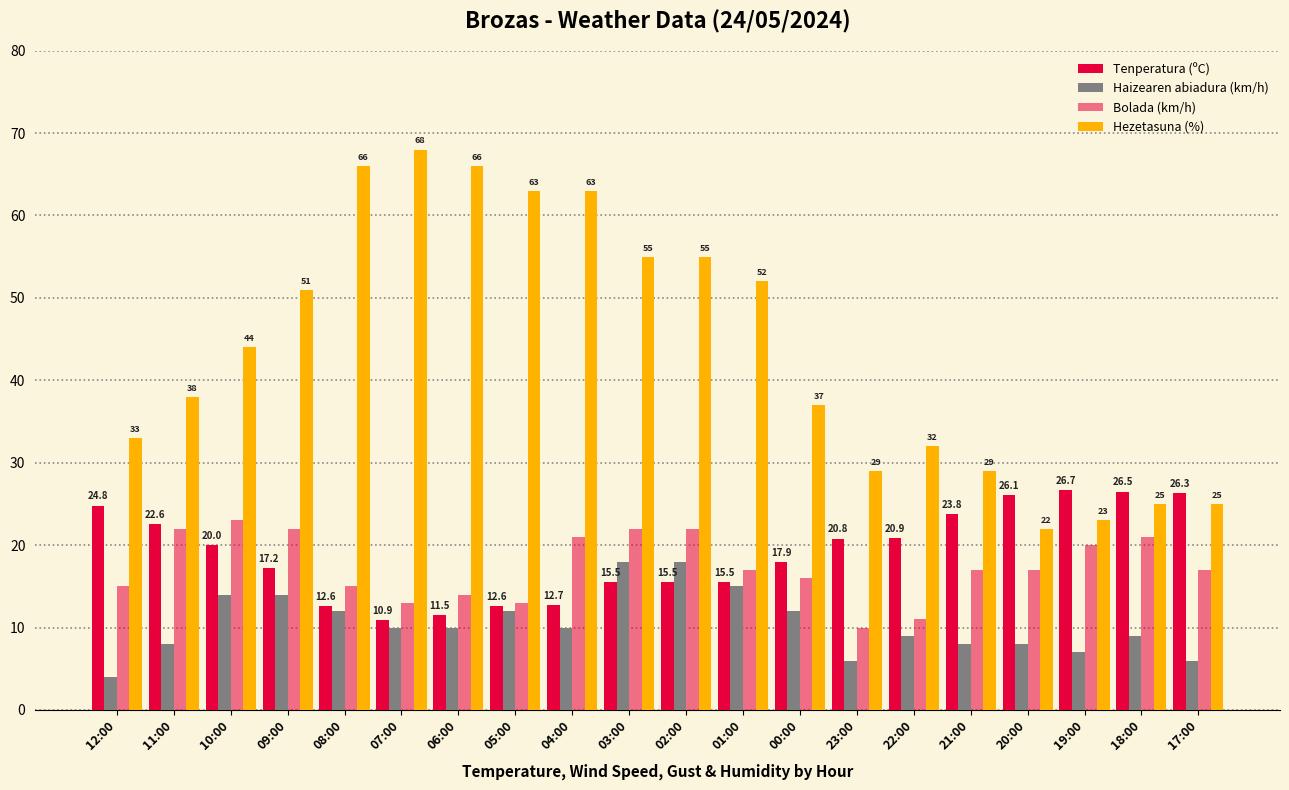

How many bars are there in total?

80